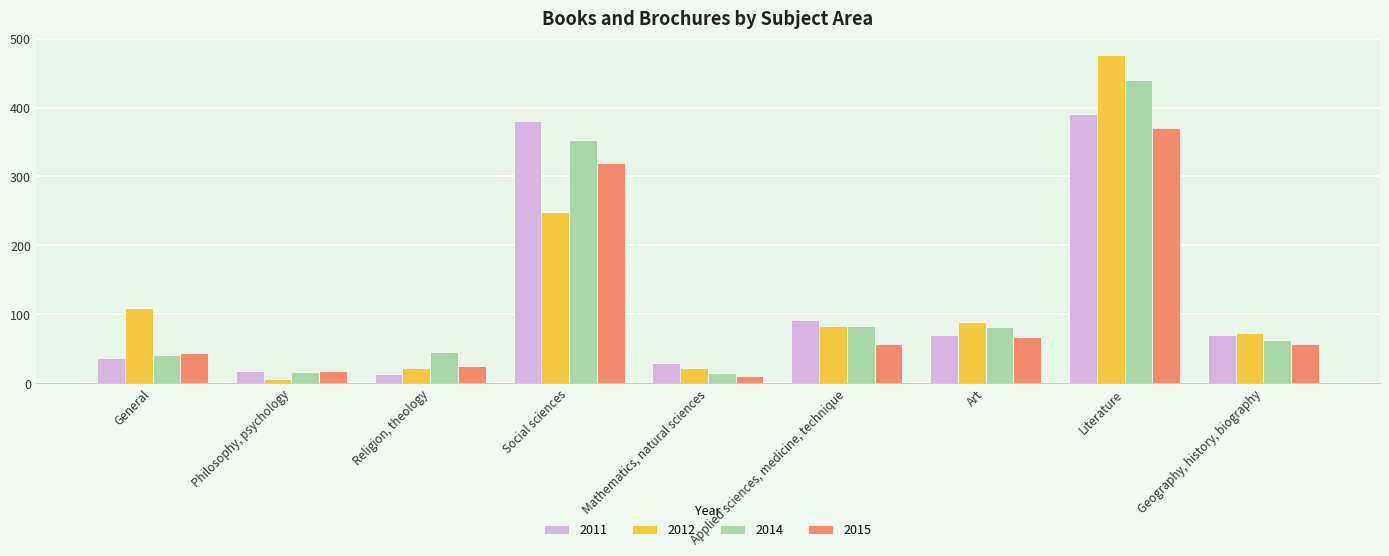

List the labels in order of 2014 value, largest first.

Literature, Social sciences, Applied sciences, medicine, technique, Art, Geography, history, biography, Religion, theology, General, Philosophy, psychology, Mathematics, natural sciences